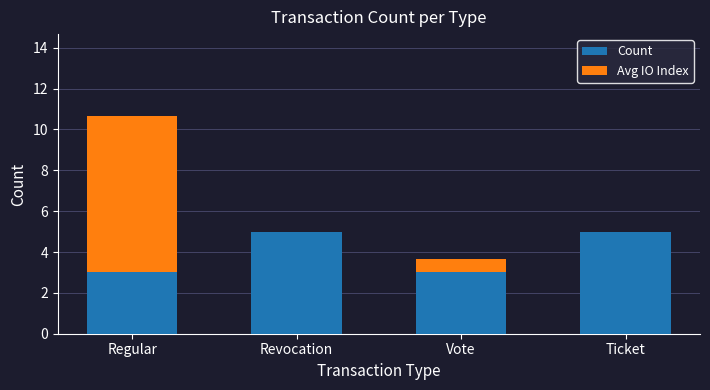

Count the number of categories in the chart.

4